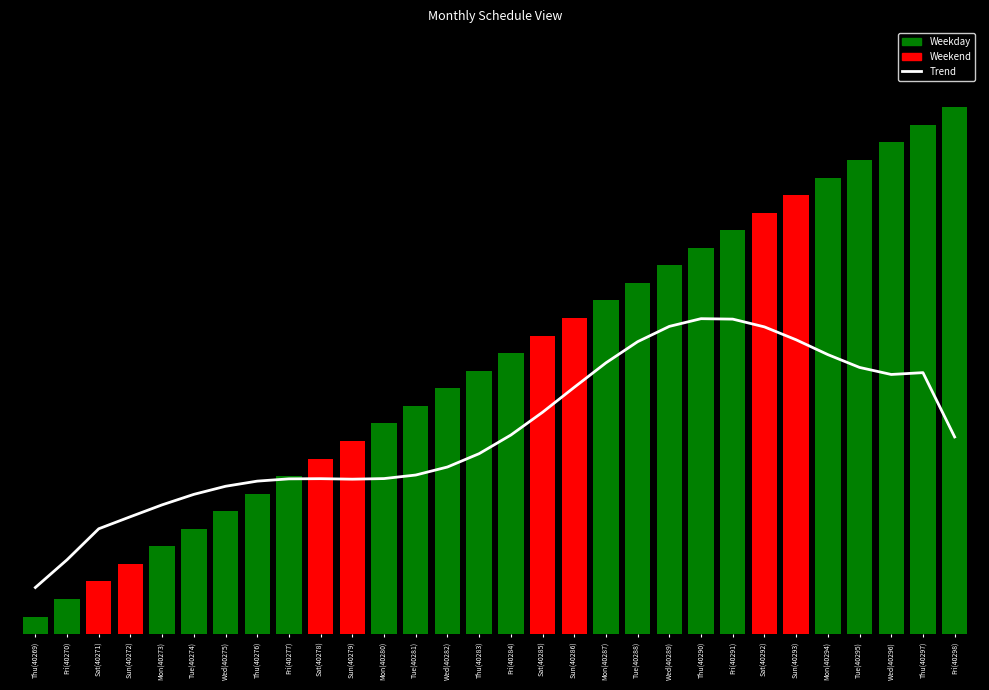

What is the maximum value for day value?

400.0